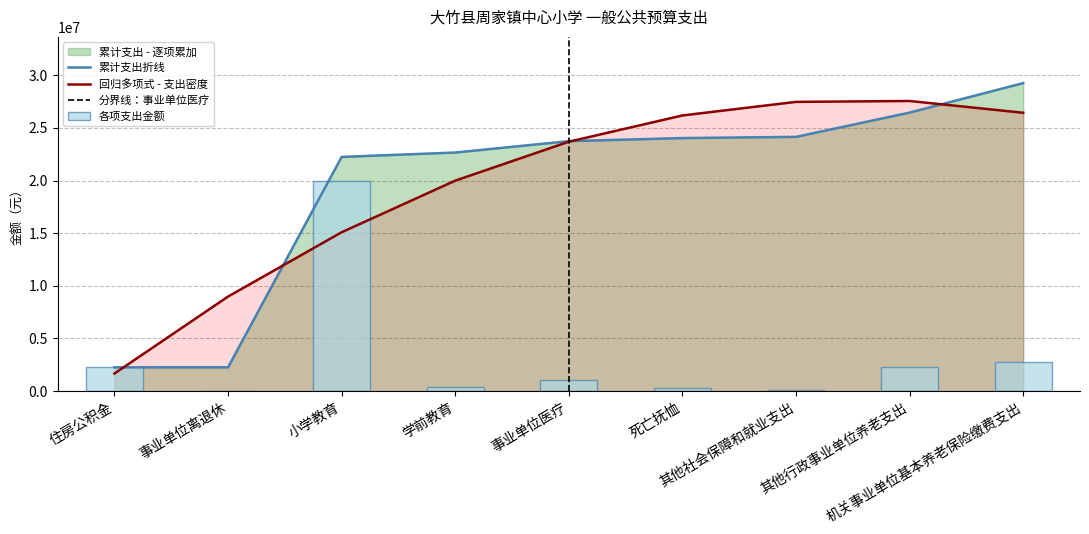

Reading left to right, extract all data points from this chart.

2262387.0	3000.0	19977720.0	416150.0	1081232.0	292575.6	114498.0	2305880.0	2798787.0